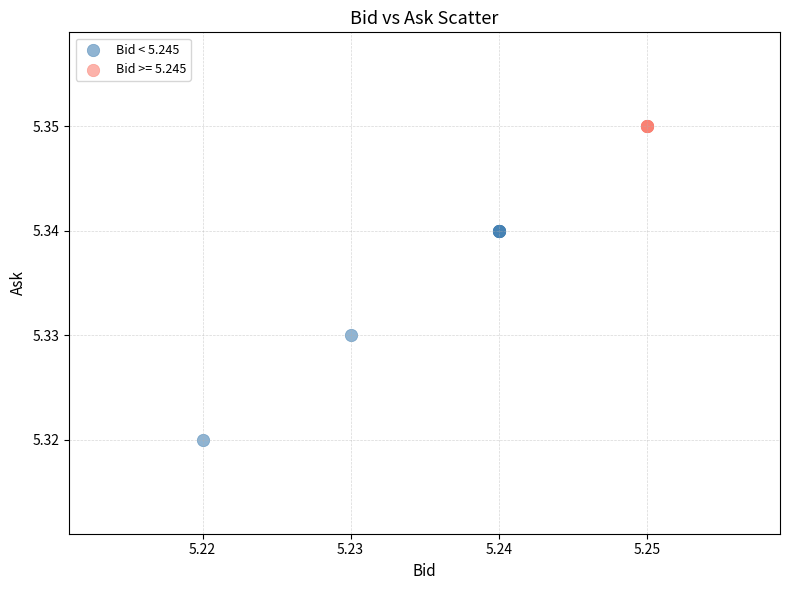

Which series contains the lowest Y value?

Bid < 5.245